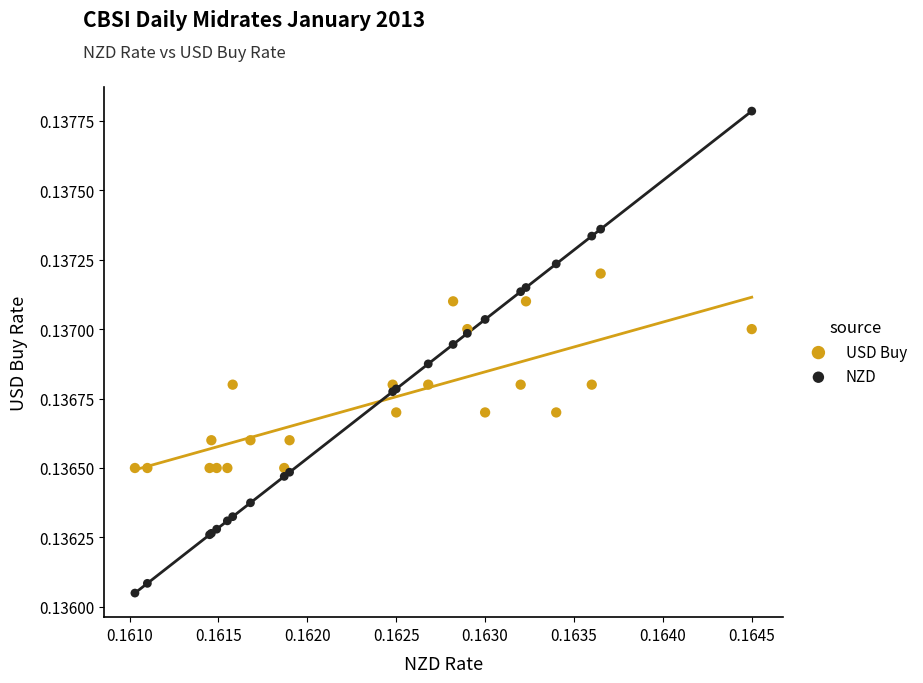

Which series has the widest spread of Y values?

NZD